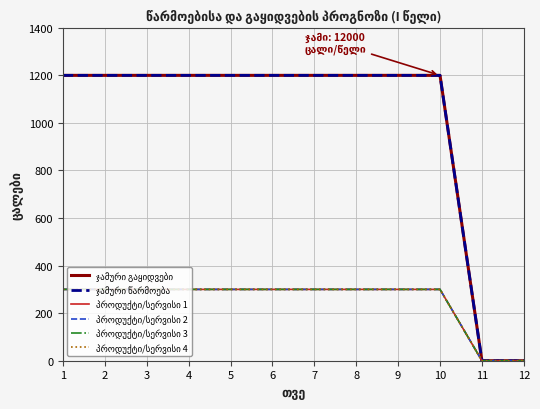

True or false: პროდუქტი/სერვისი 1 has a value of 115 at 8.

False